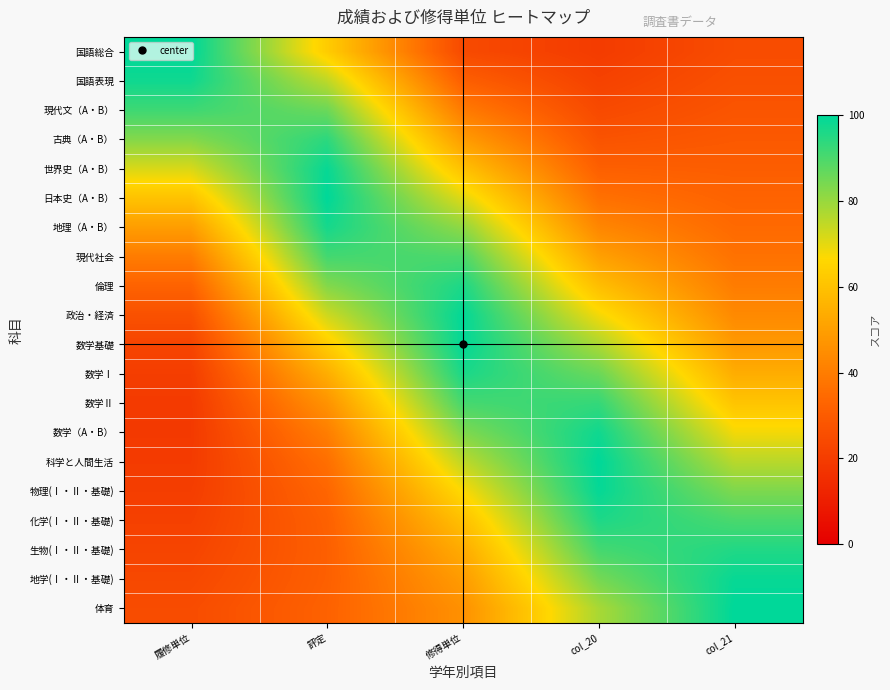

What is the smallest value displayed?

19.1